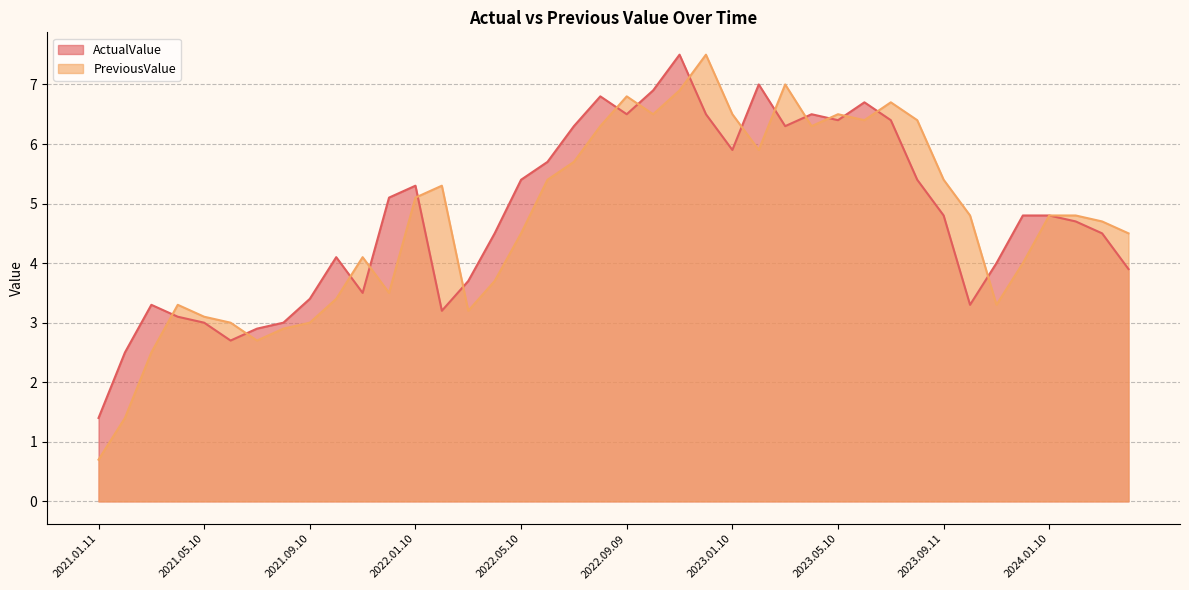

In PreviousValue, how many points are lower than both neighbors (excluding endpoints)?

8